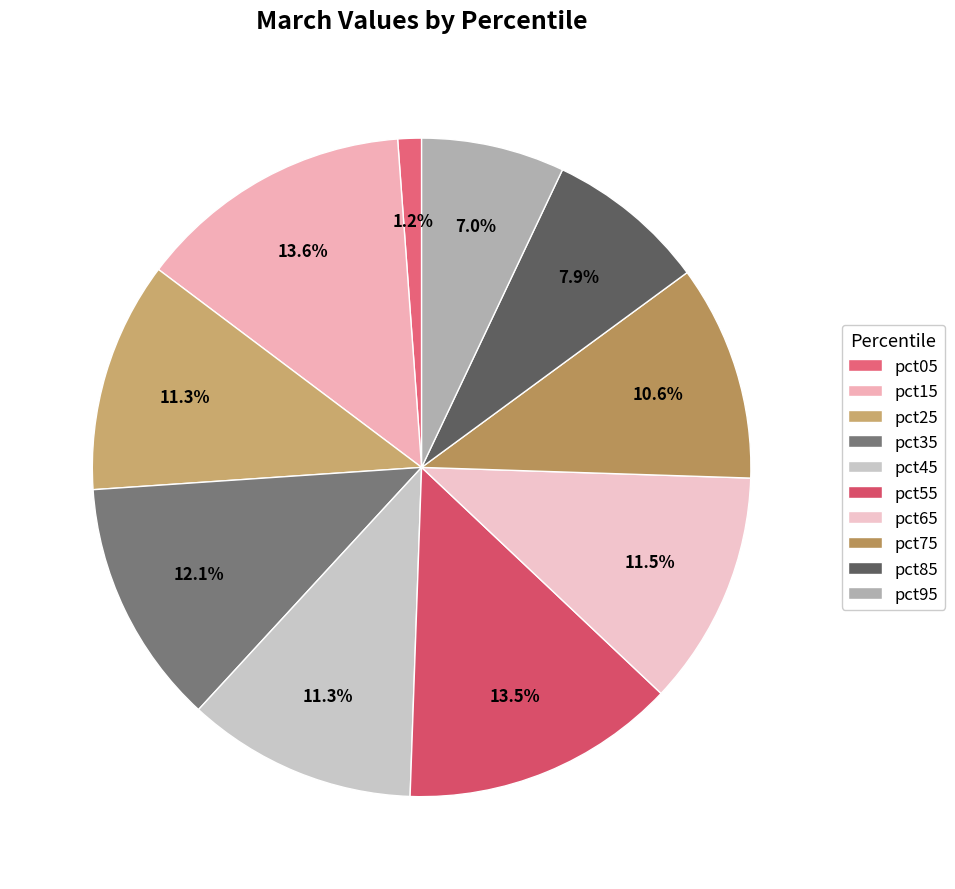

To the nearest percent, what percentage of the pie is pct75?

11%